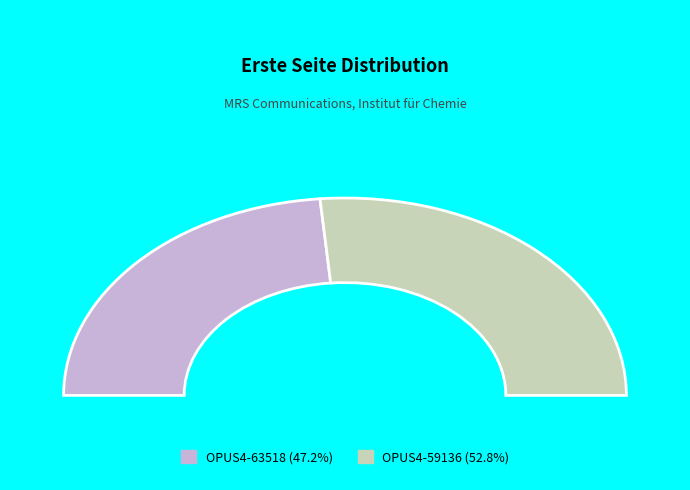

Is there any slice that represents more than half of the pie?

Yes